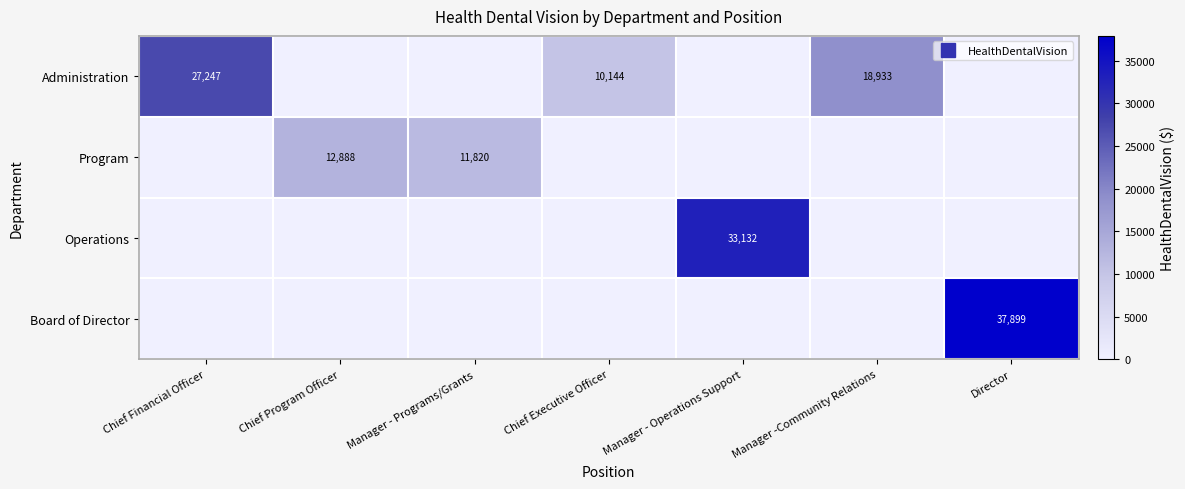

Which series has the largest range (max minus min)?

Board of Director